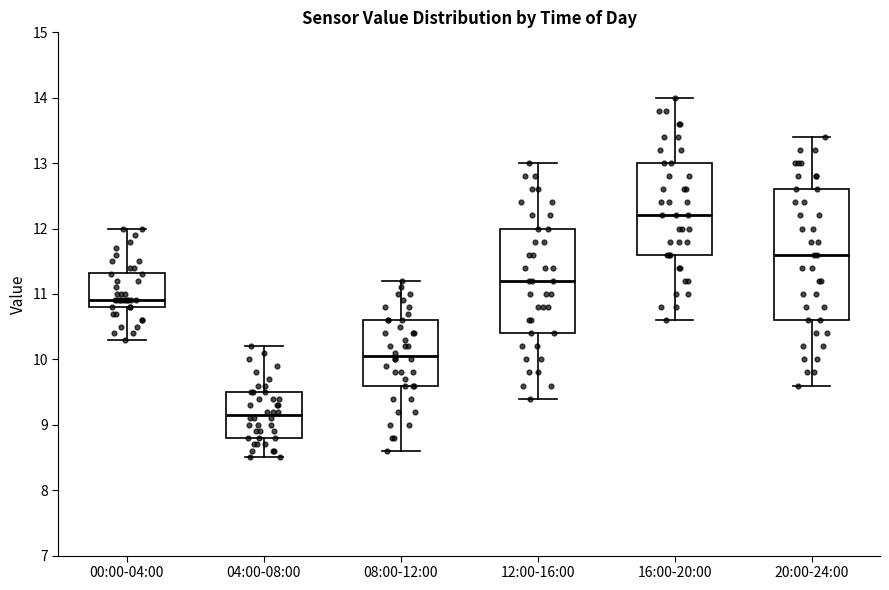

Which box is the tallest, from its lower edge to its upper edge?

20:00-24:00